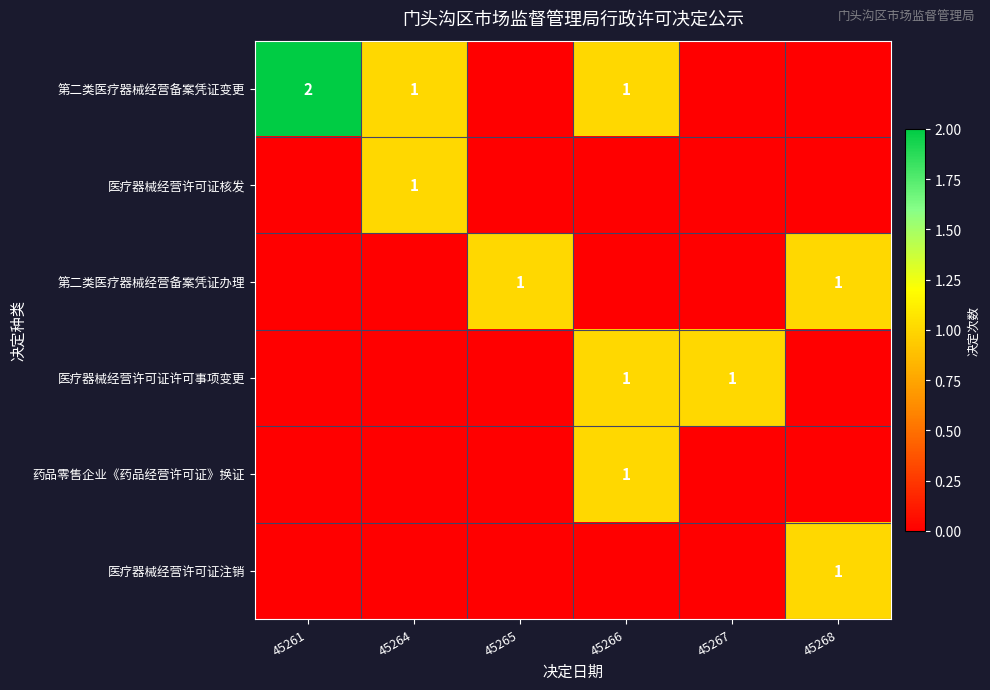

True or false: 第二类医疗器械经营备案凭证办理 has a value of 1 at 45265.

True